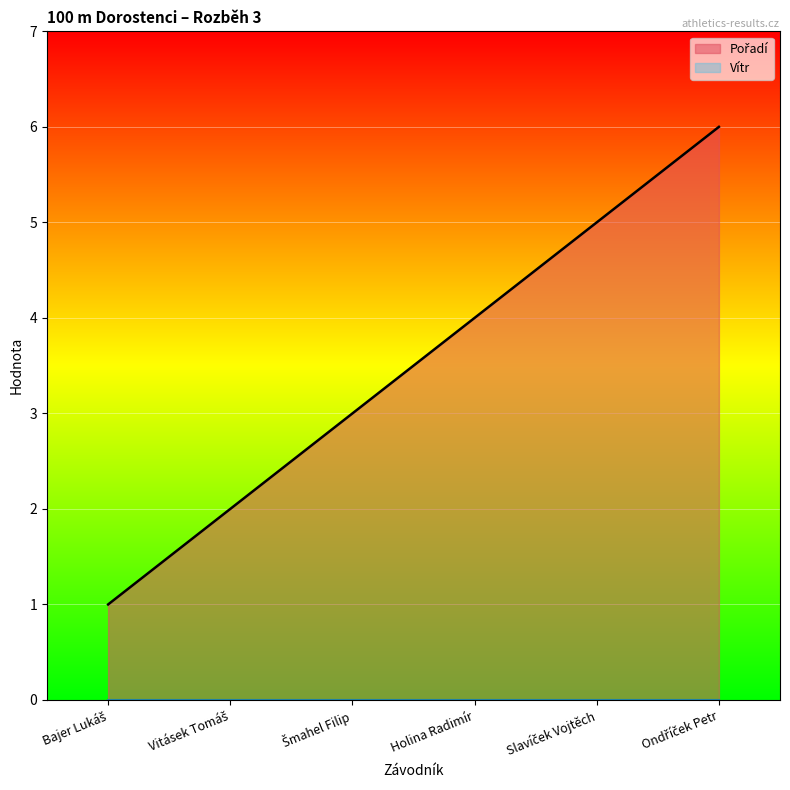

Does the chart display data point markers on the line(s)?

No